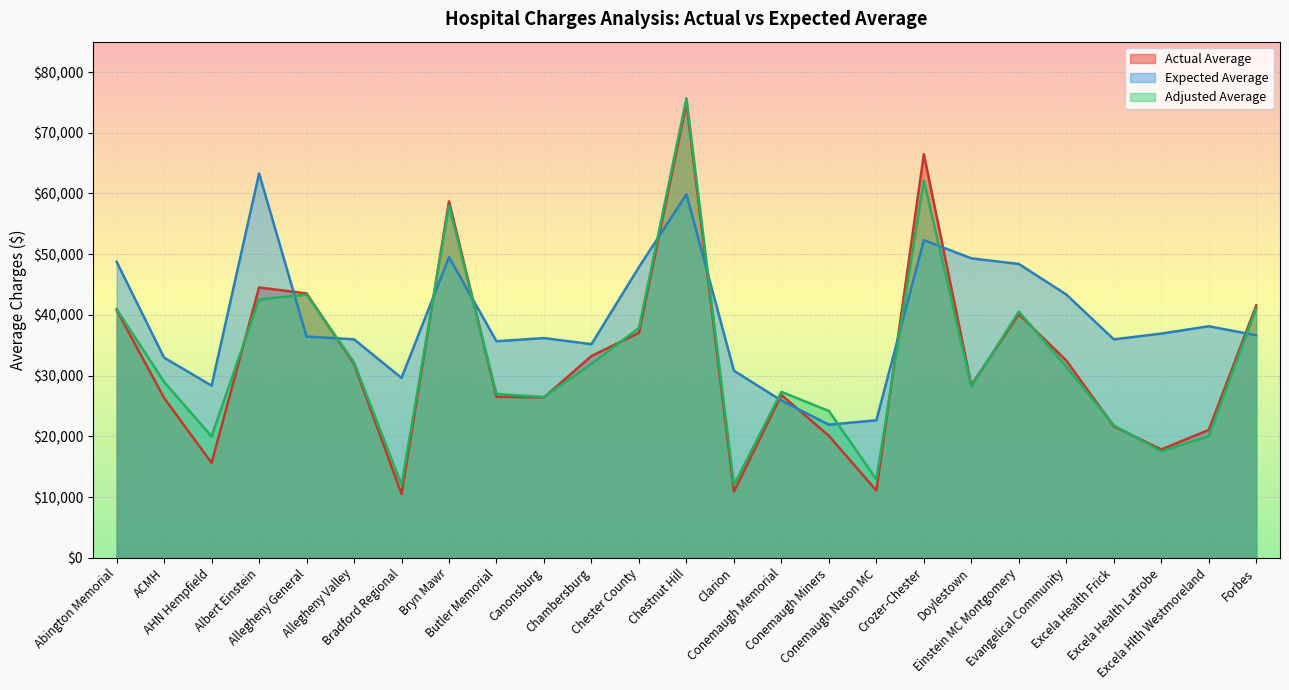

Reading left to right, extract all data points from this chart.

Actual Average: 40827	26332	15636	44525	43544	31924	10524	58702	26522	26419	33235	37055	74881	10936	26823	20092	11084	66474	28438	40117	32489	21655	17850	21067	41574
Expected Average: 48760	32967	28357	63303	36437	35985	29628	49508	35664	36190	35187	47874	59873	30817	25900	21927	22653	52314	49320	48395	43367	35975	36926	38139	36647
Adjusted Average: 40951	28971	20000	42562	43344	32177	12013	57992	26973	26478	31928	37856	75681	12001	27335	24184	12914	62147	28201	40543	31449	21833	17533	20035	41147